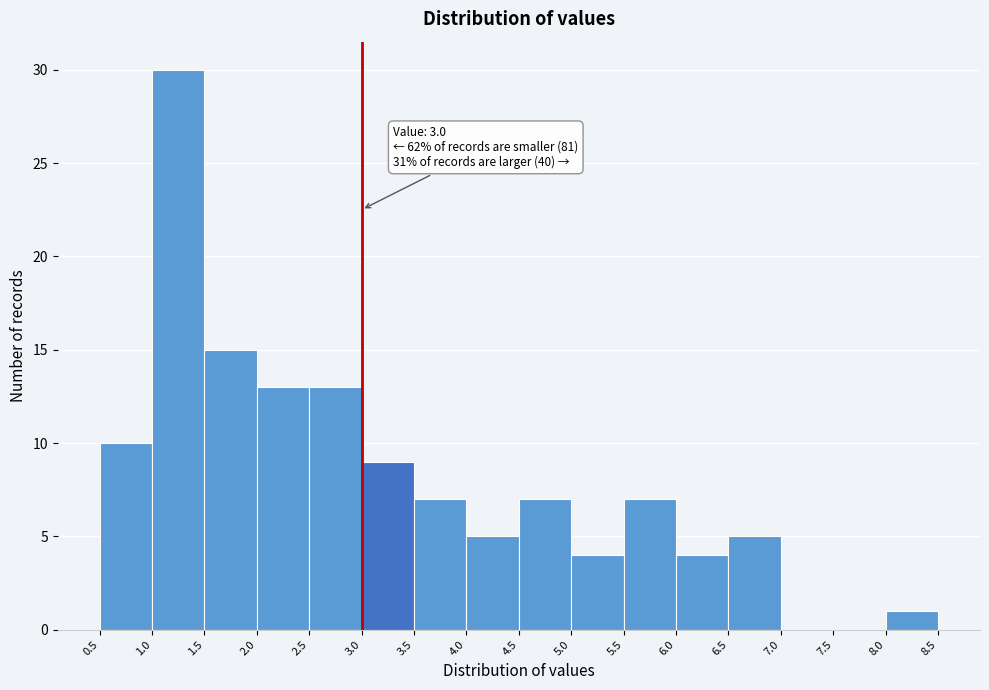

Which range on the x-axis has the tallest bar?

1.0 to 1.5